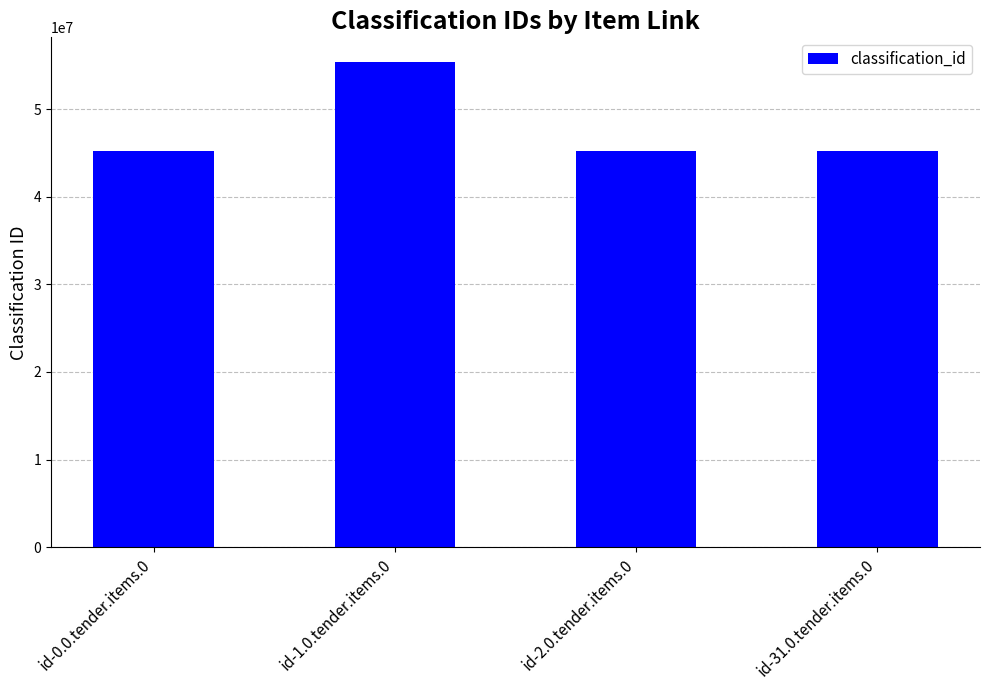

Which label corresponds to the largest value in the chart?

id-1.0.tender.items.0